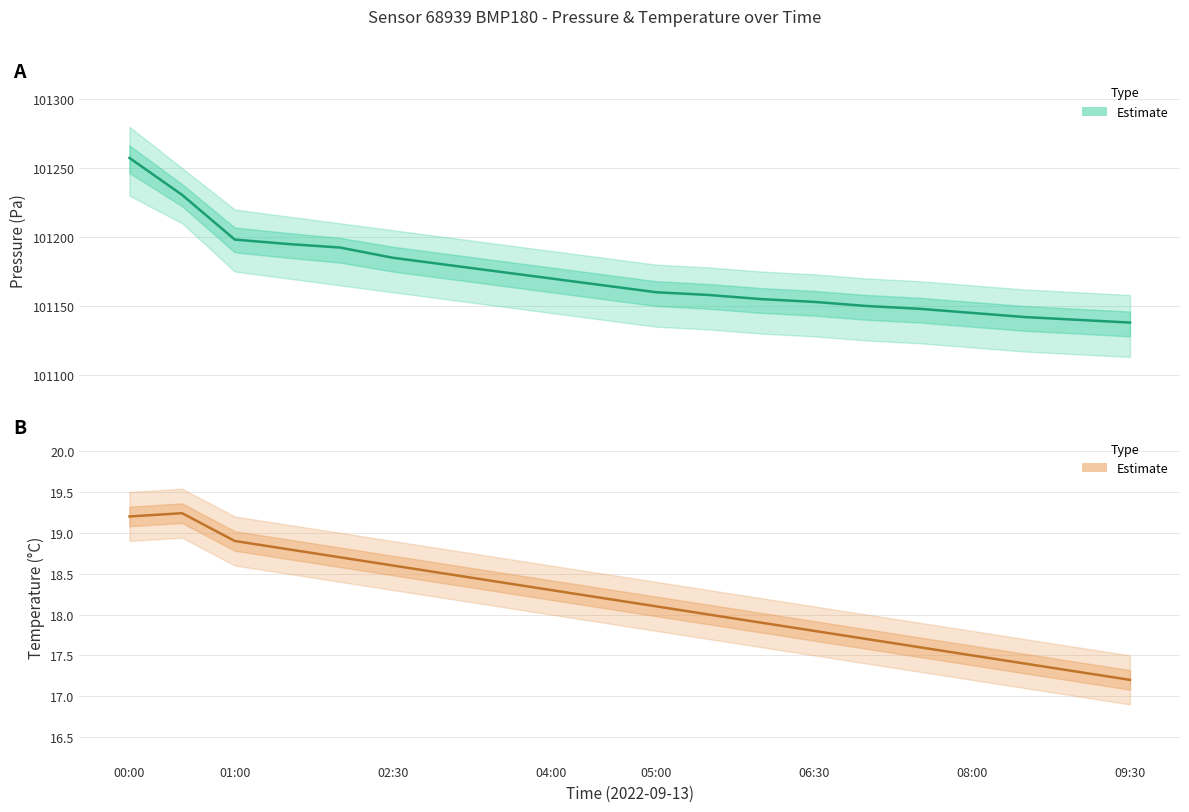

How many data points in pressure are above 101165?

9